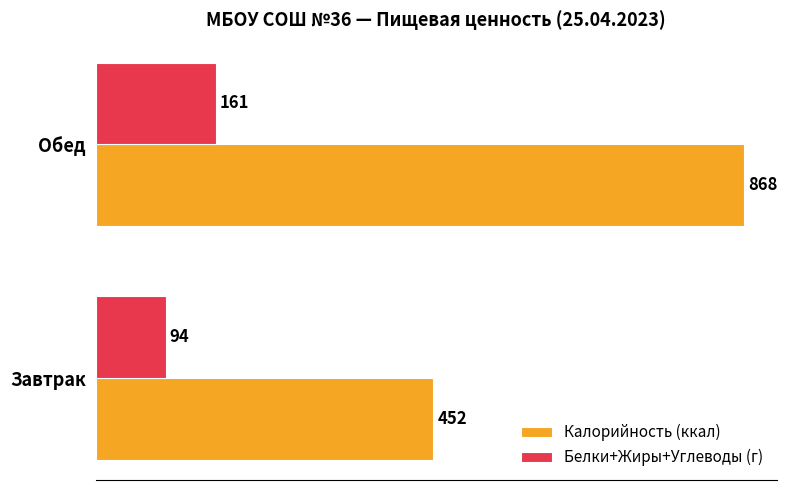

At which label does Калорийность (ккал) reach its minimum?

Завтрак